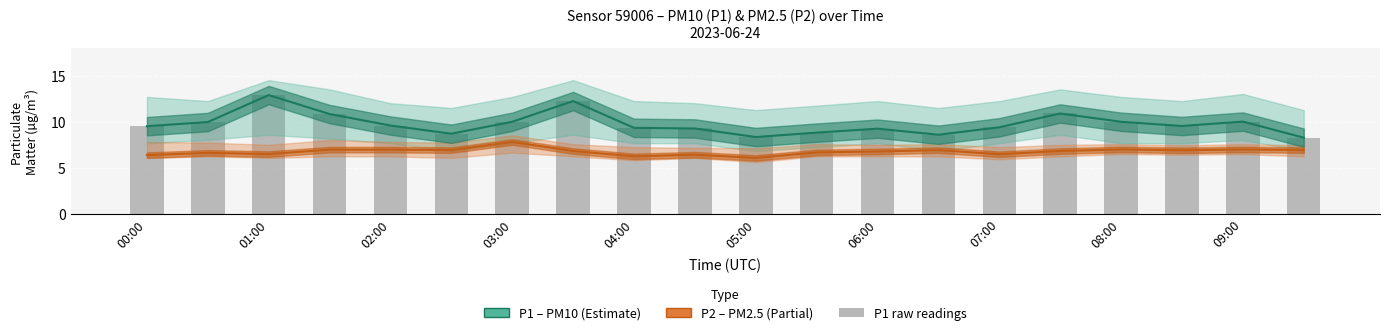

What is the smallest value displayed?

6.0